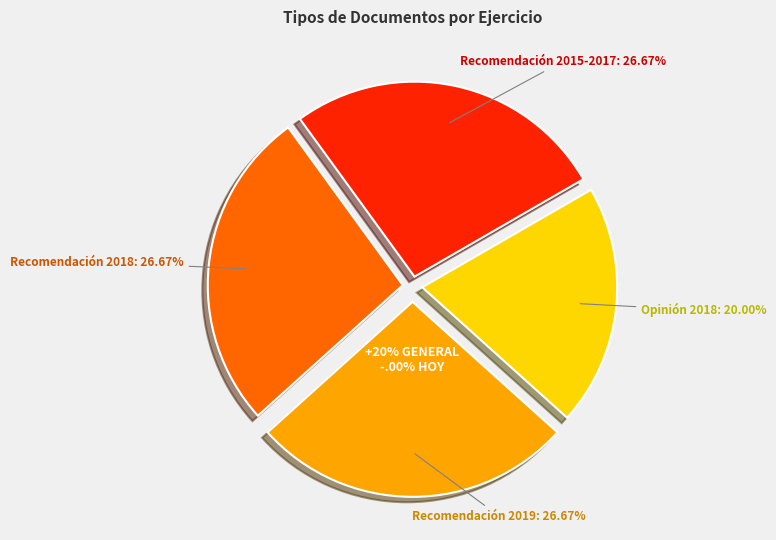

What percentage is the Recomendación 2018 slice, to the nearest percent?

27%